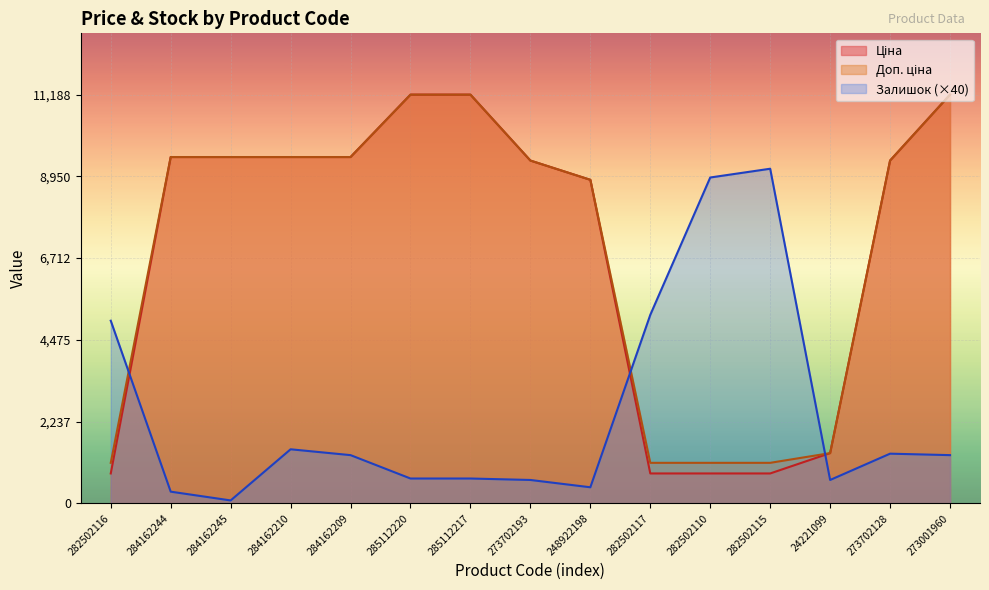

At which category is the sum across all series the highest?

273001960